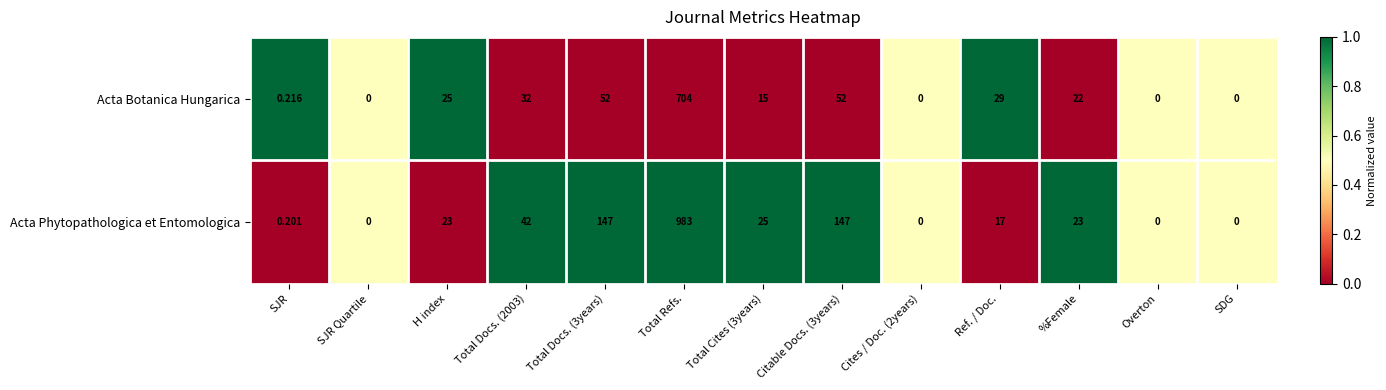

Between H index and SDG, which series saw the biggest shift?

Acta Botanica Hungarica